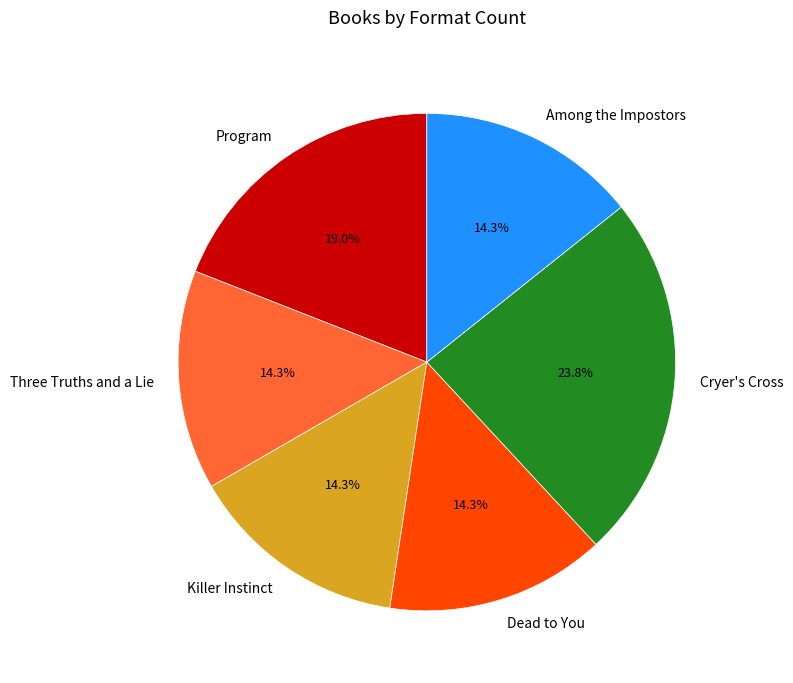

Which category has the biggest portion of the pie?

Cryer's Cross